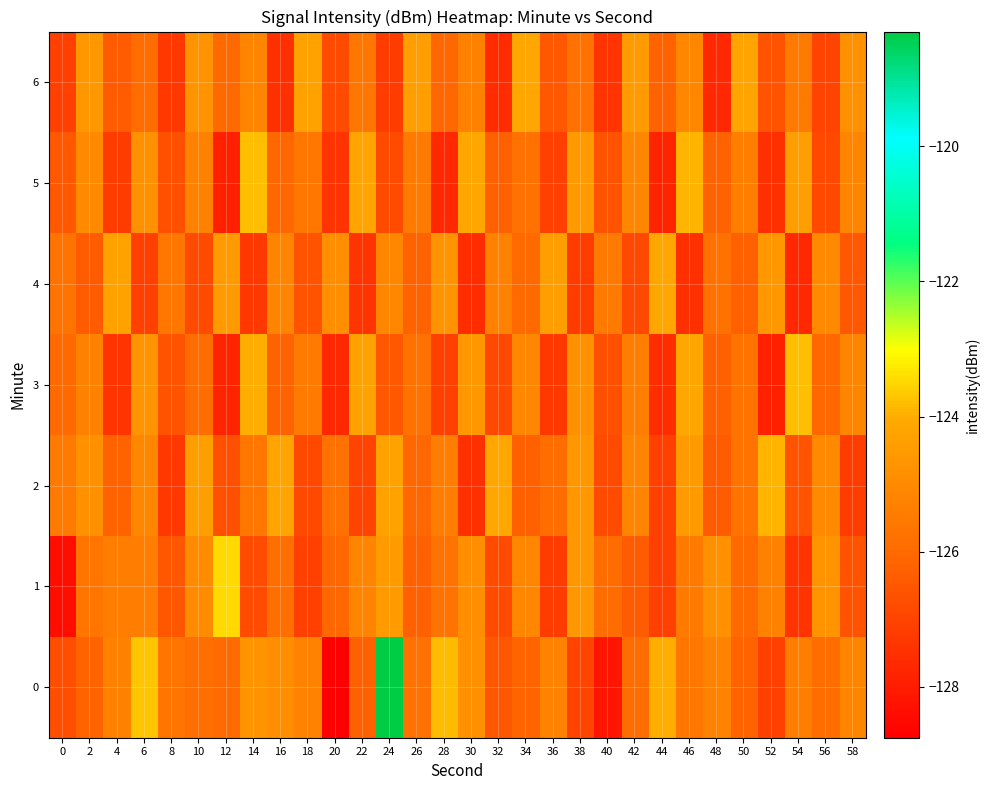

What is the greatest value displayed?

-118.3